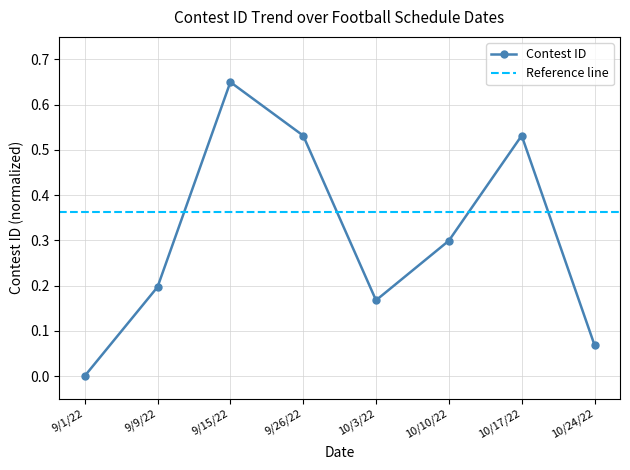

Which has a higher value, 9/9/22 or 10/3/22?

9/9/22